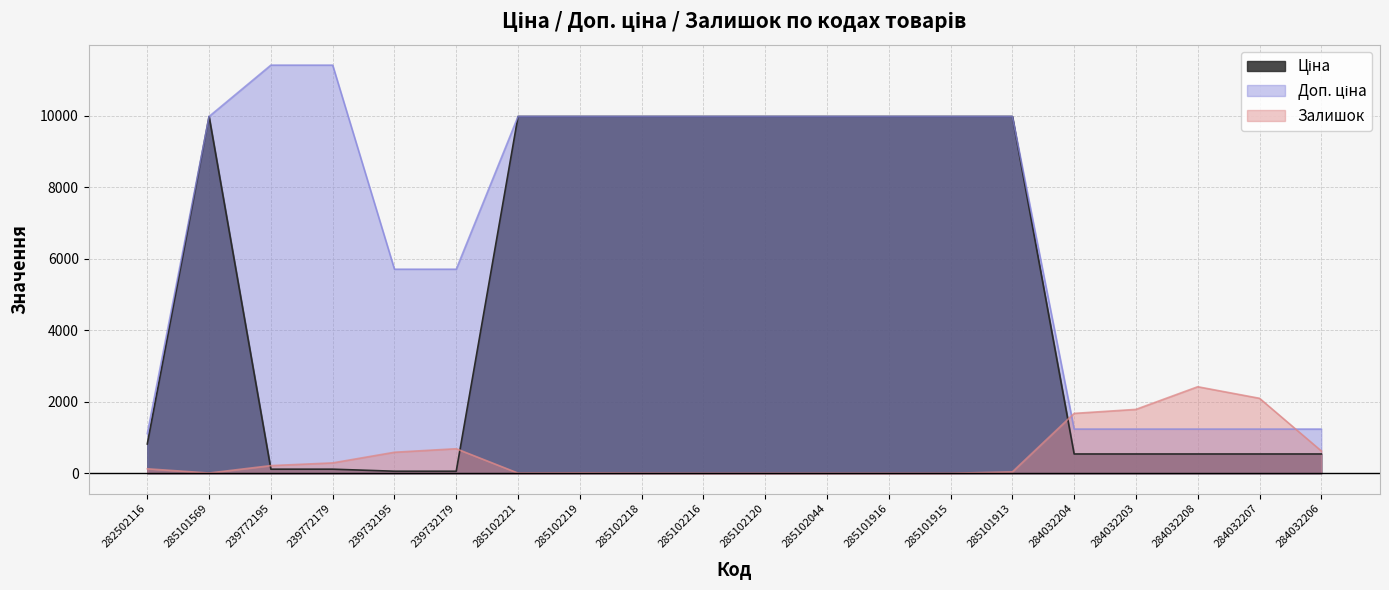

How many times do Залишок and Ціна cross each other?

3